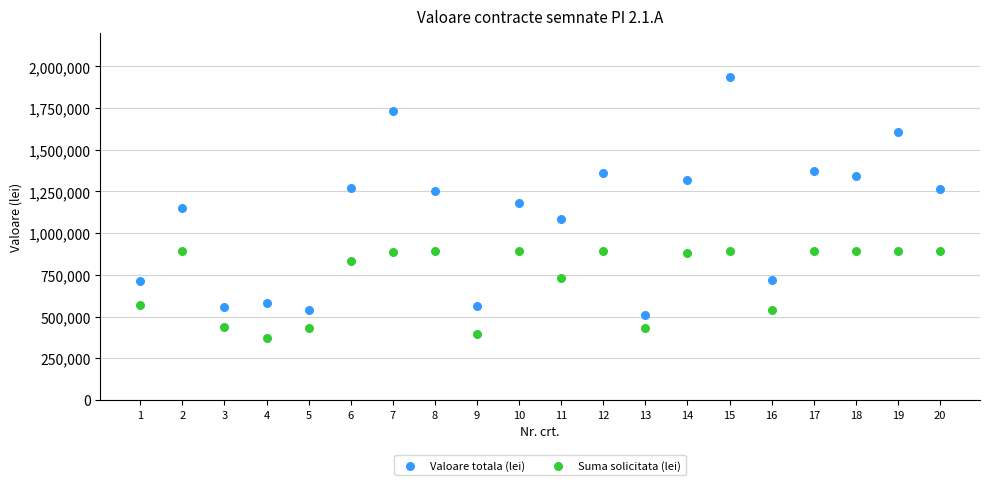

Which series contains the highest Y value?

Valoare totala (lei)